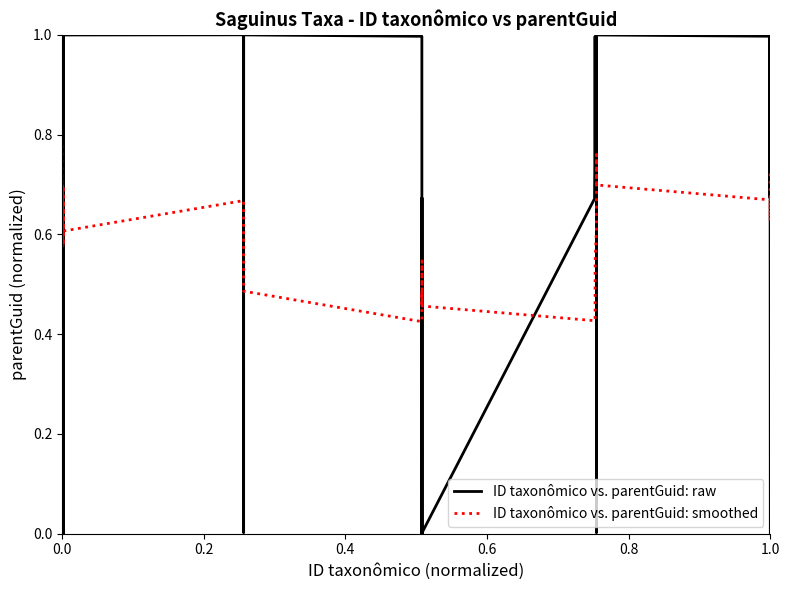

Which series has the largest range (max minus min)?

ID taxonômico vs. parentGuid: raw